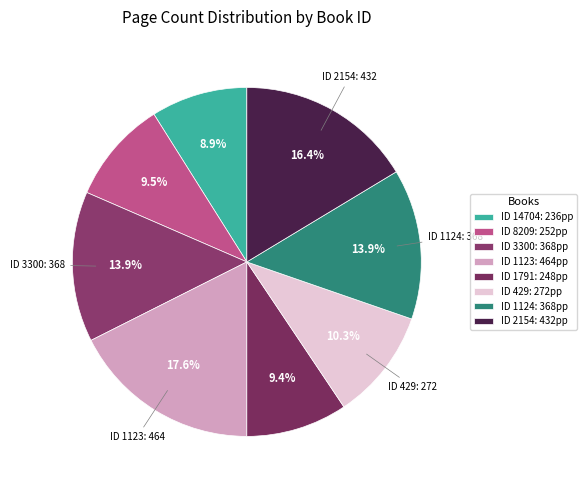

What is the largest slice in the pie chart?

ID 1123: 464pp